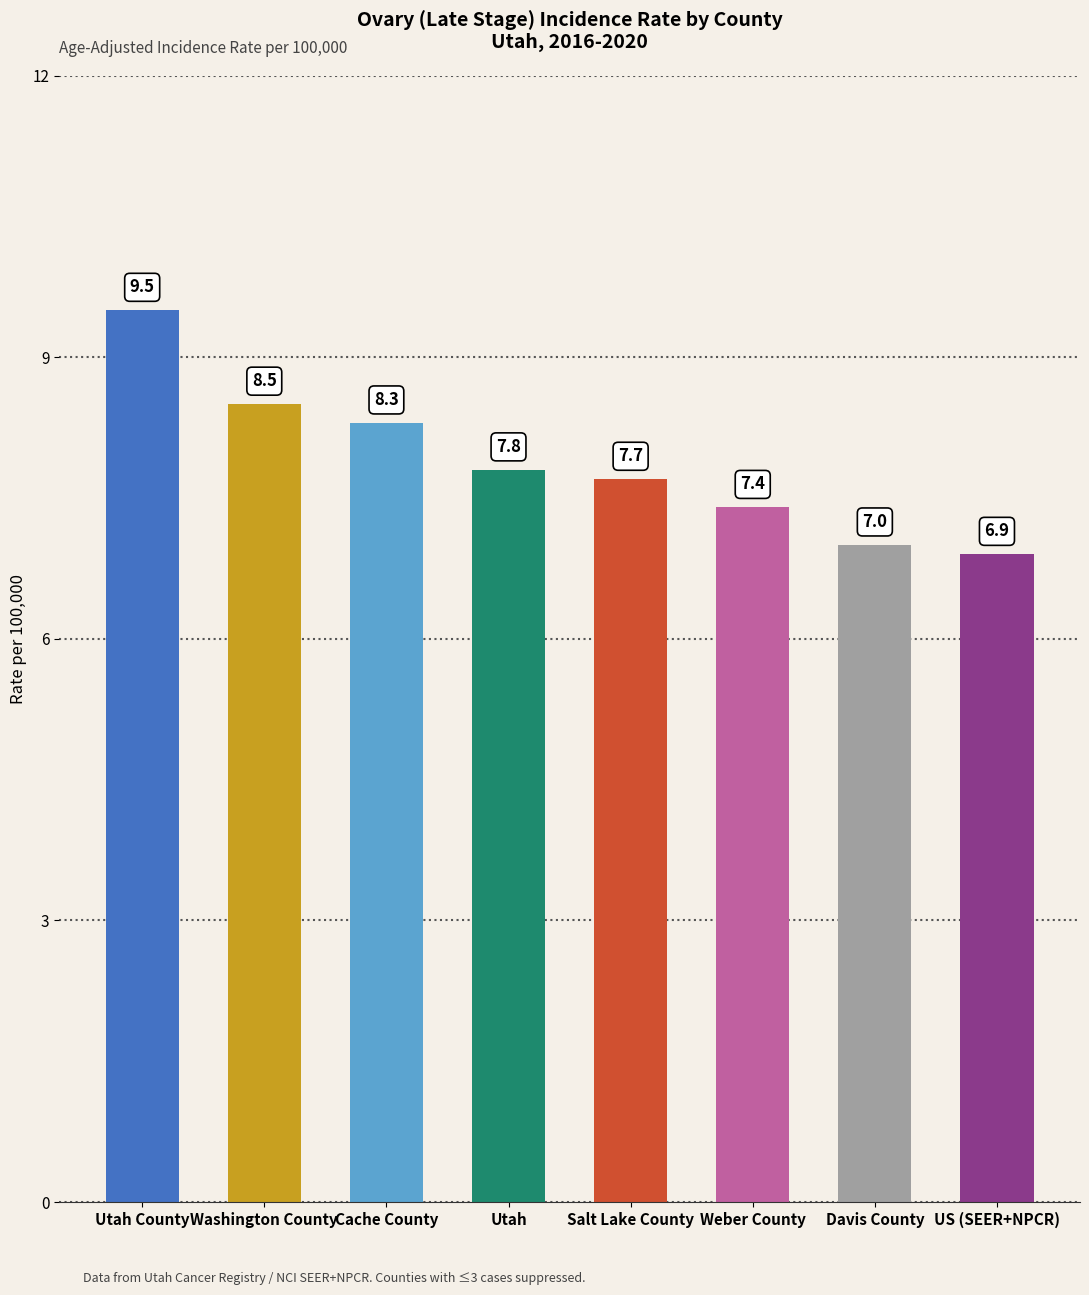

Where is the data nearest to the value 8?

Utah